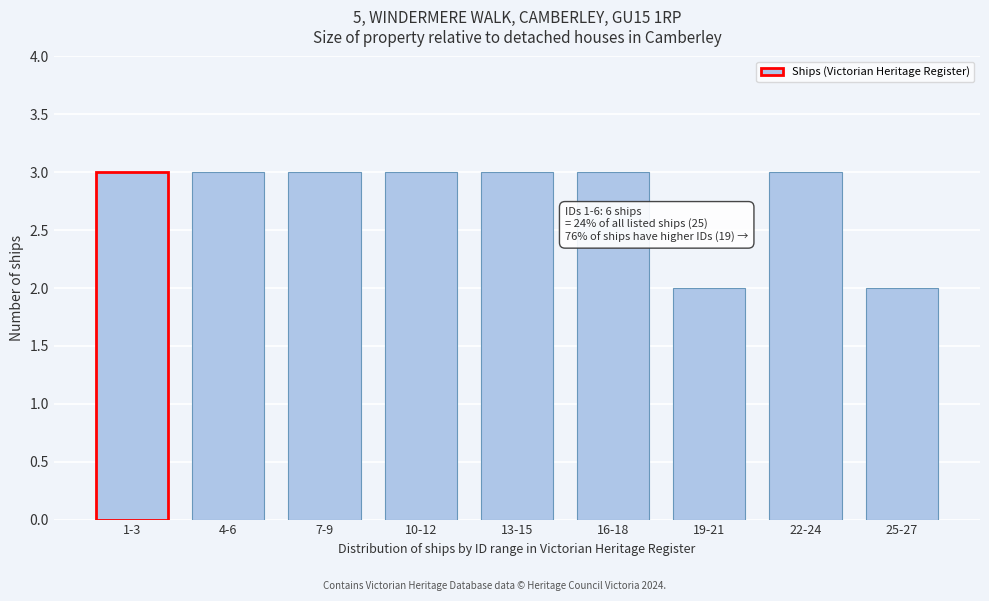

Reading left to right, what are all the values shown in this chart?

3	3	3	3	3	3	2	3	2